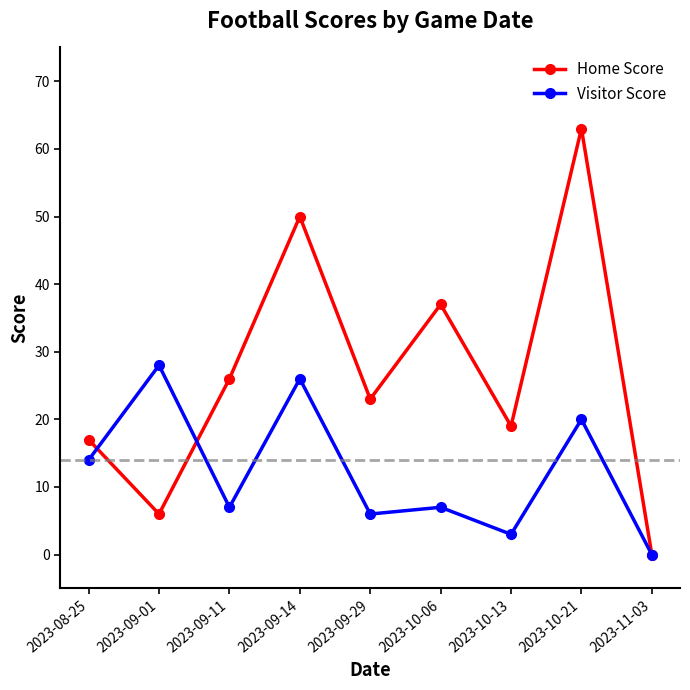

Does the chart display data point markers on the line(s)?

Yes